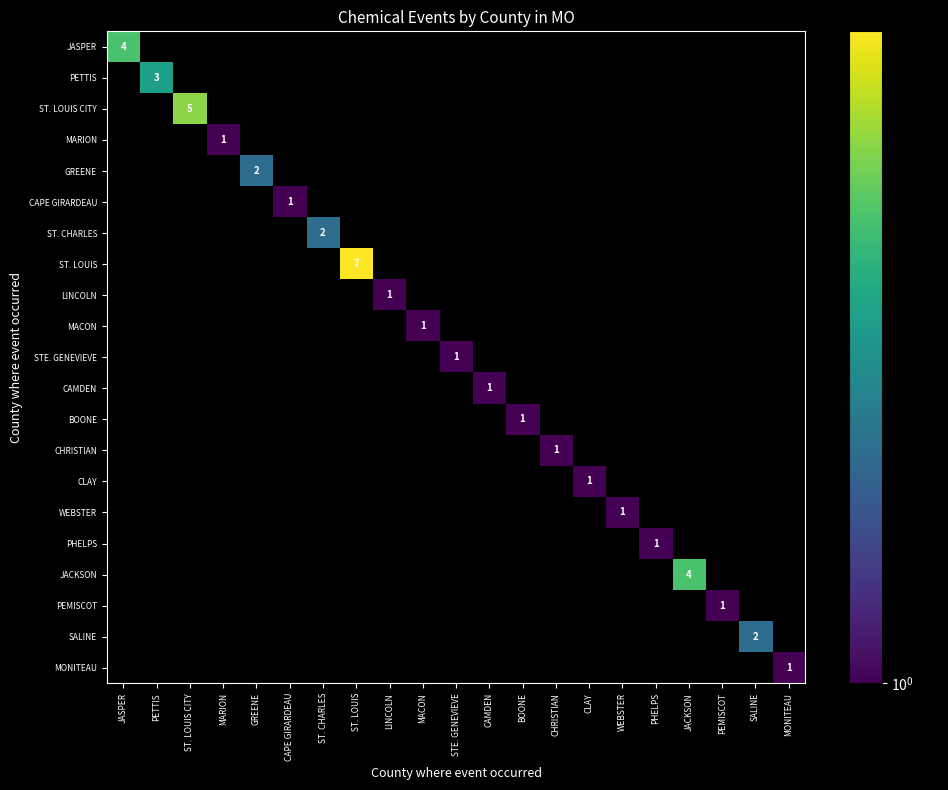

What is the greatest value displayed?

7